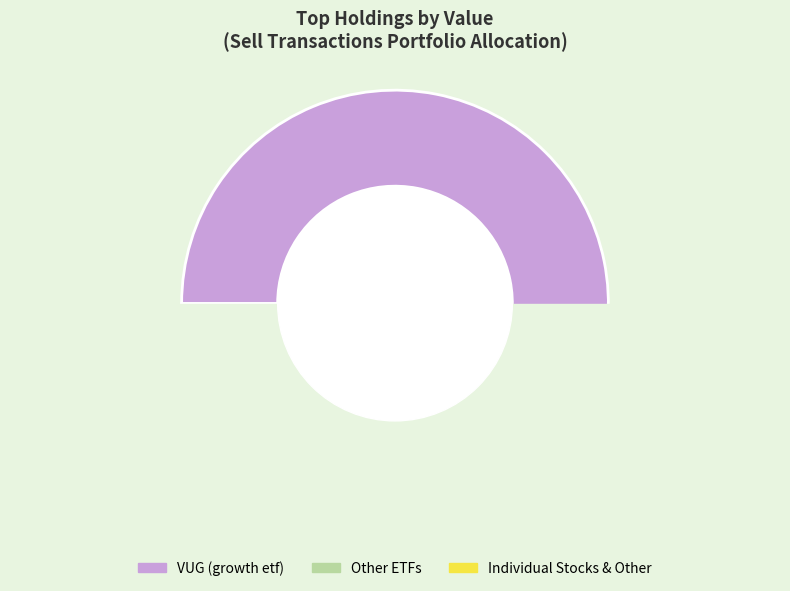

Does VUG represent more than half of the total?

Yes